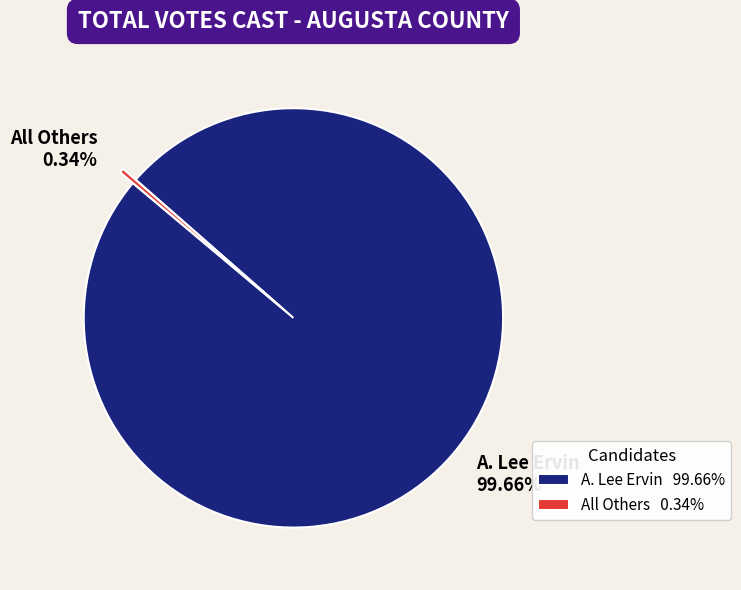

Is there any slice that represents more than half of the pie?

Yes